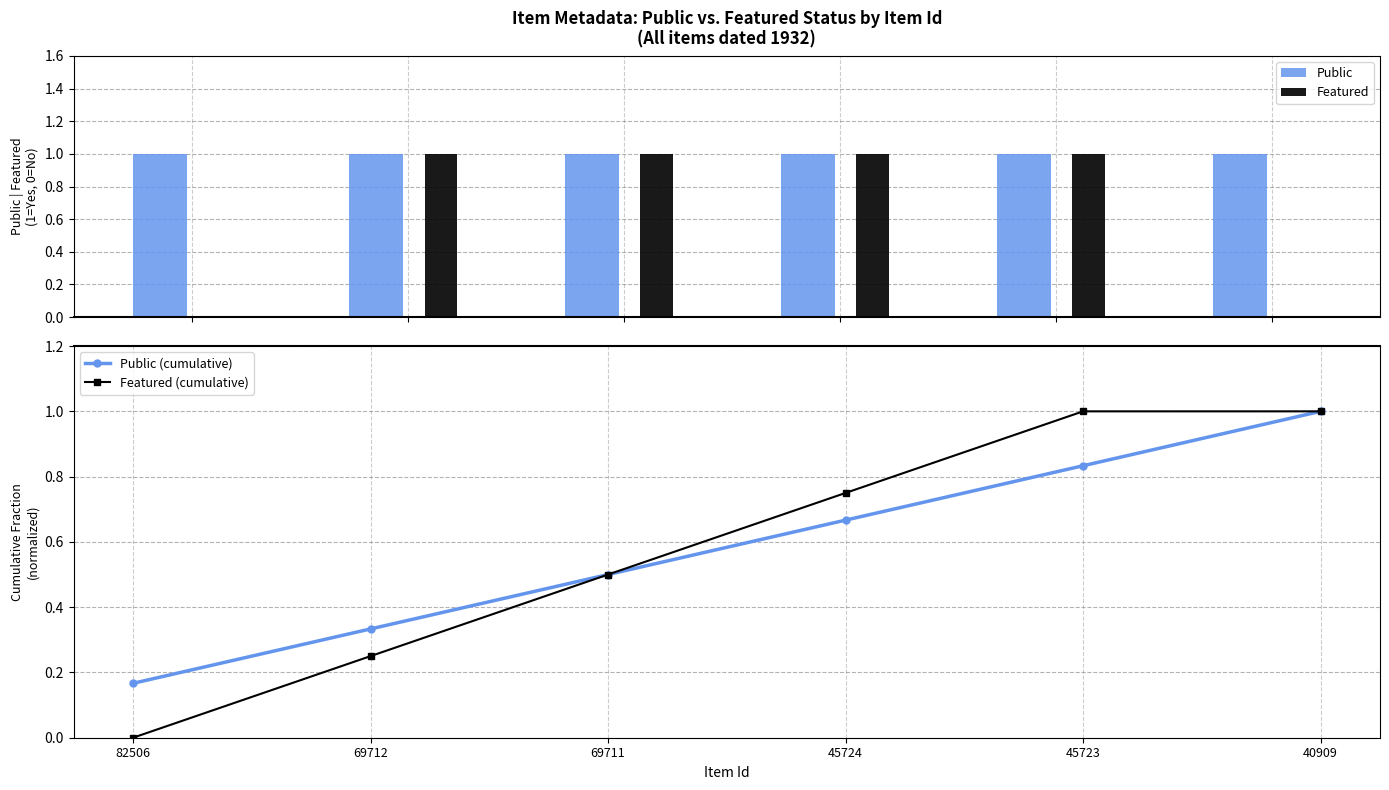

At which label does Public (cumulative) reach its minimum?

82506